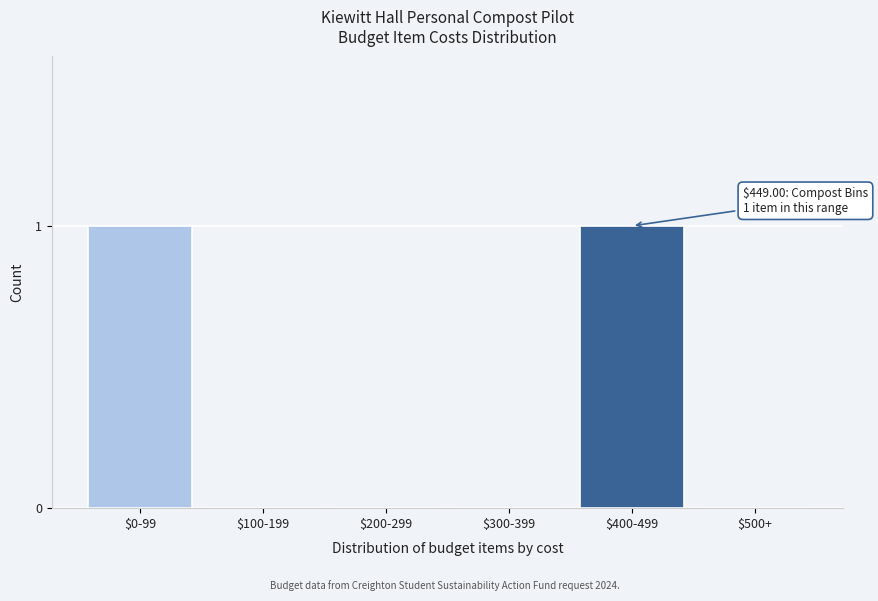

The value at $0-99 is 1. True or false?

True